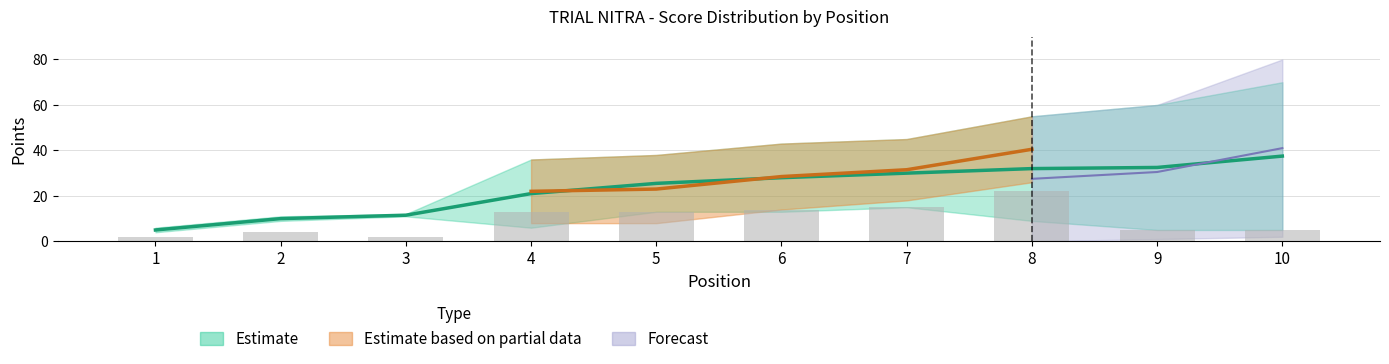

Which category has the highest value across all series?

10